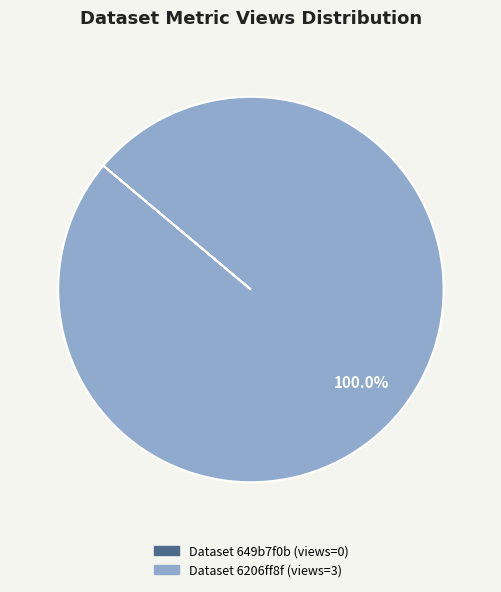

Is there a majority slice in this chart?

Yes